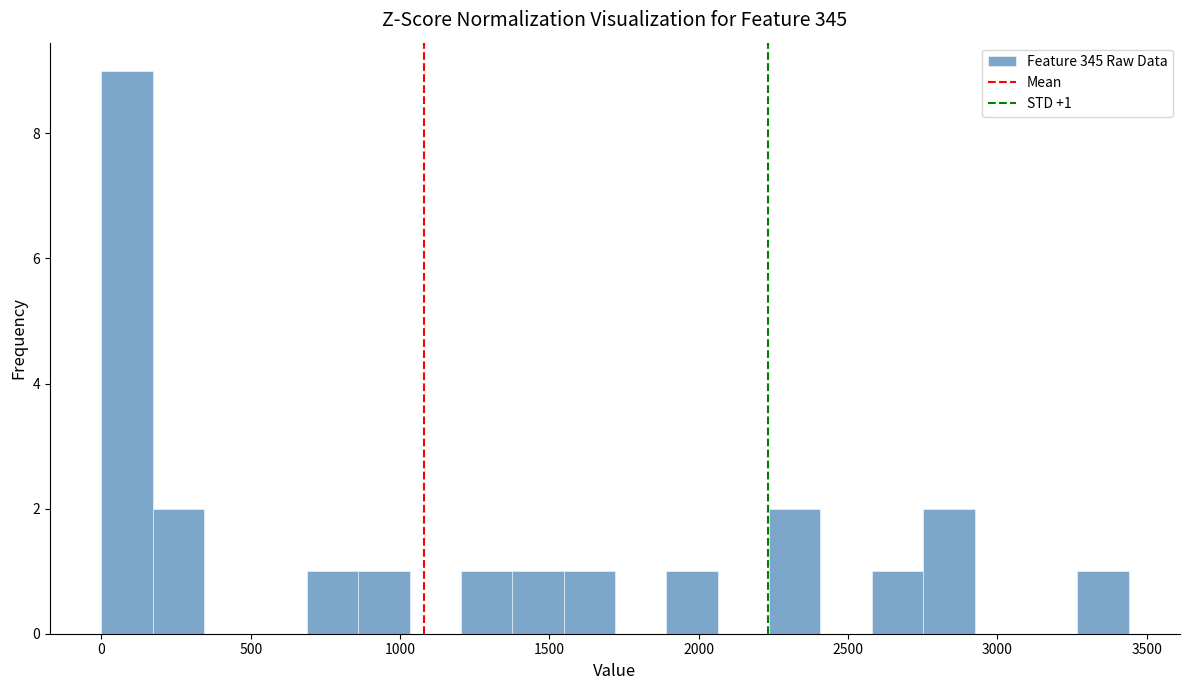

Around what value on the x-axis is the tallest bar? Give the approximate position of its centre, as read against the axis.

100